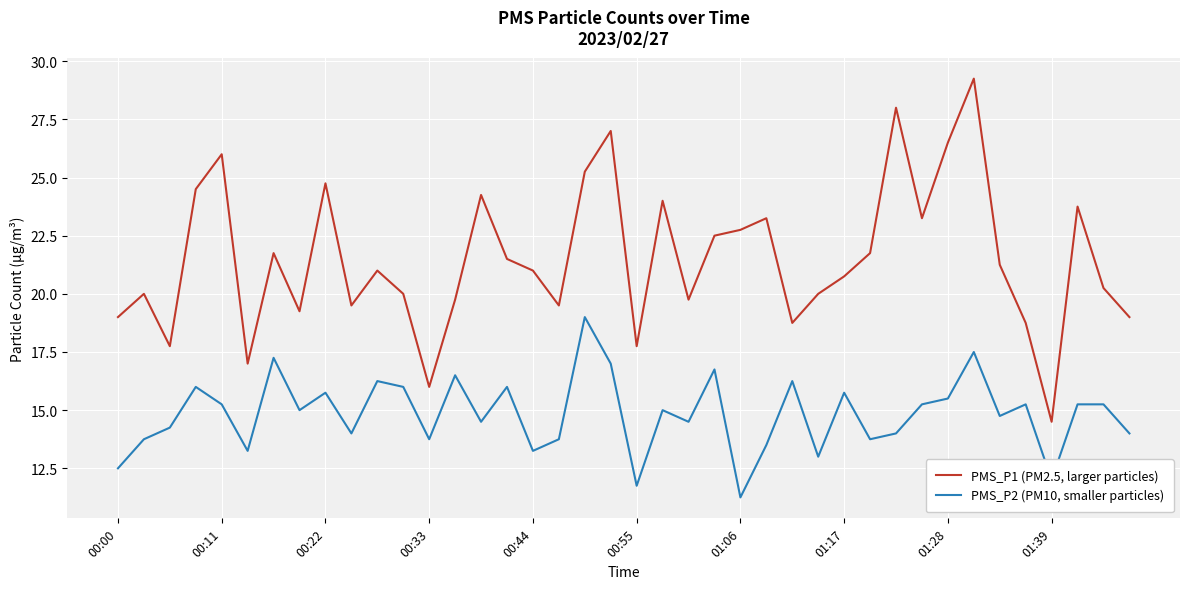

Rank the series by their maximum value, from lowest to highest.

PMS_P2 (PM10, smaller particles), PMS_P1 (PM2.5, larger particles)